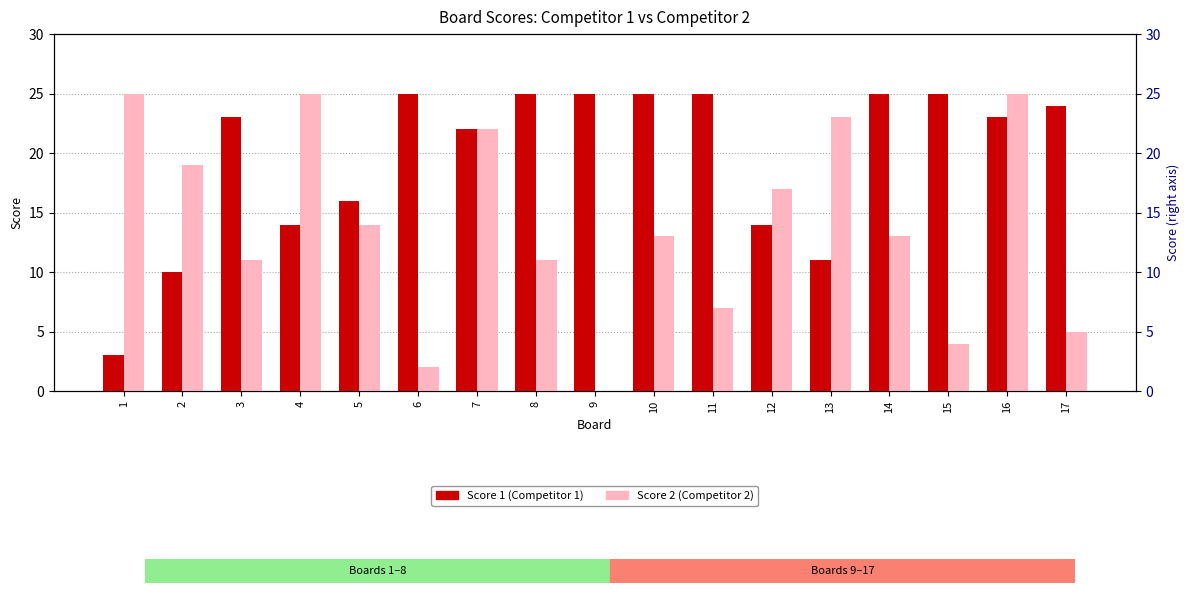

What are all the series names shown in the legend?

Score 1, Score 2